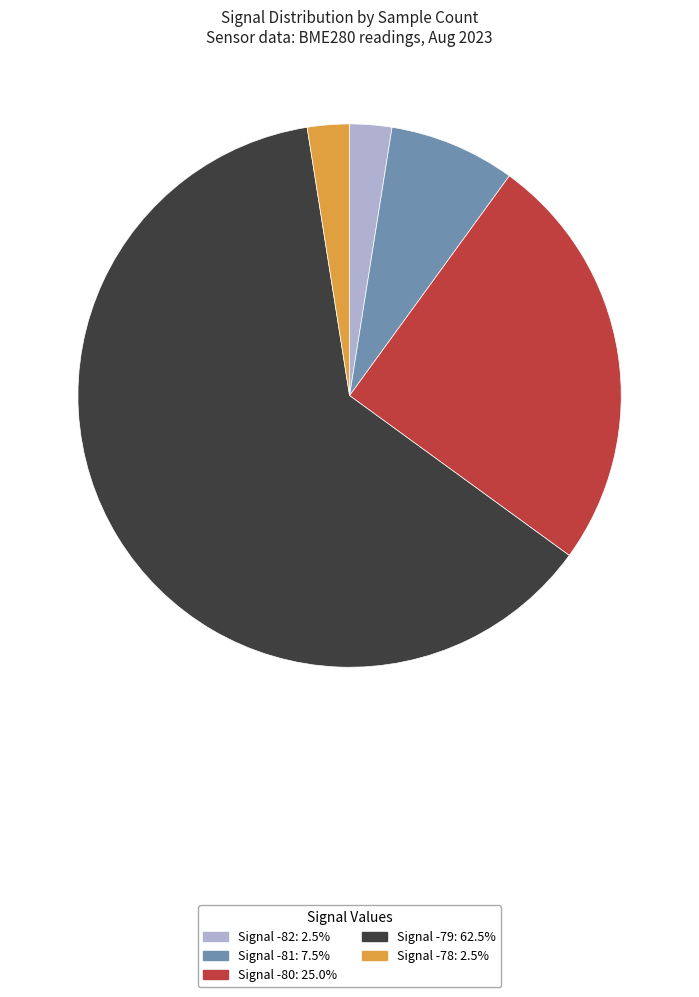

Is there any slice that represents more than half of the pie?

Yes